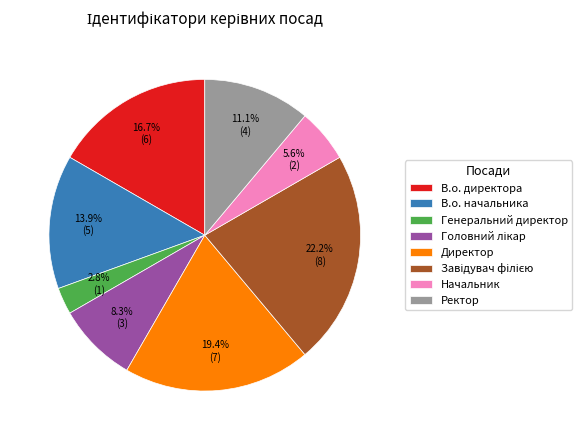

To the nearest percent, what is the difference between the largest and smallest slice percentages?

19%